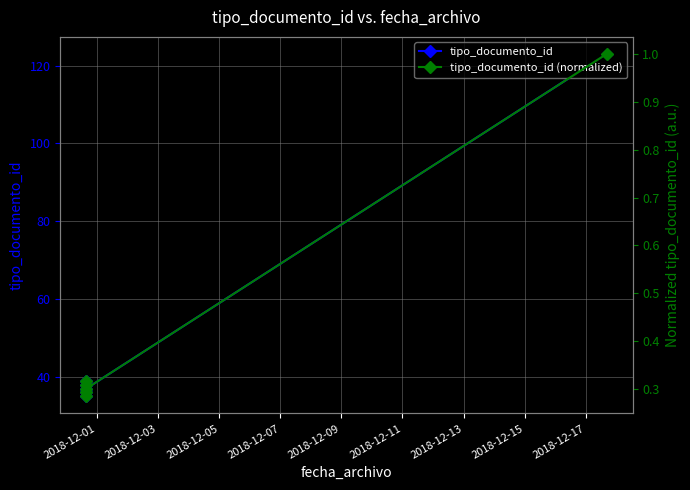

What is the minimum value for tipo_documento_id?

35.0